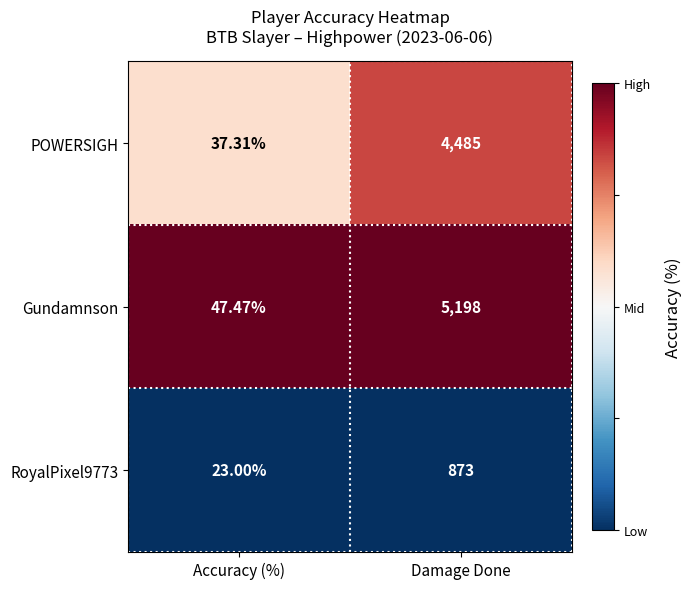

At which category does the chart reach its peak across all series?

Damage Done